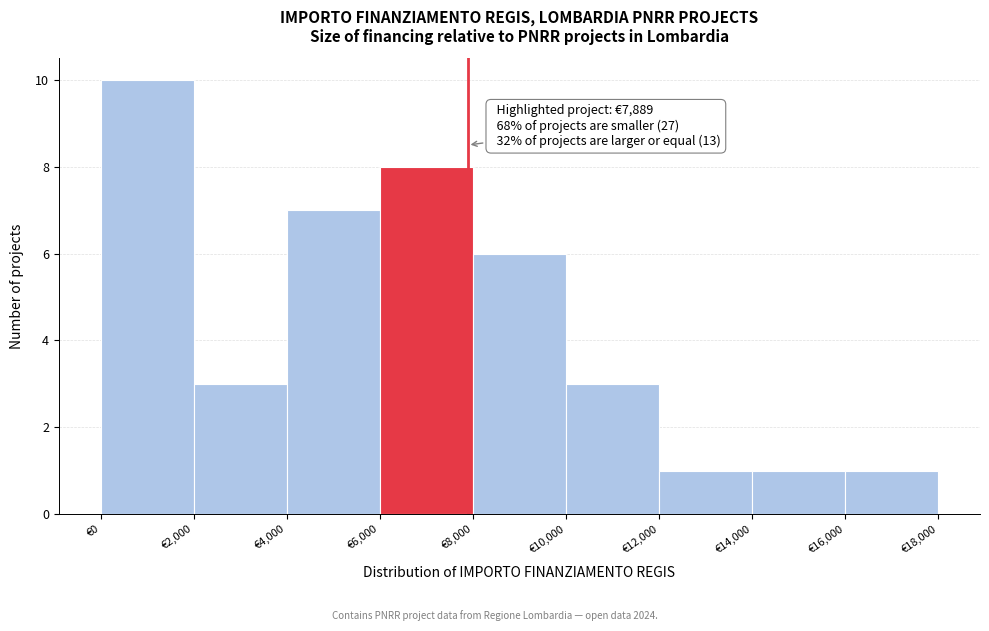

Over which range of the x-axis is the bar tallest?

0 to 2000